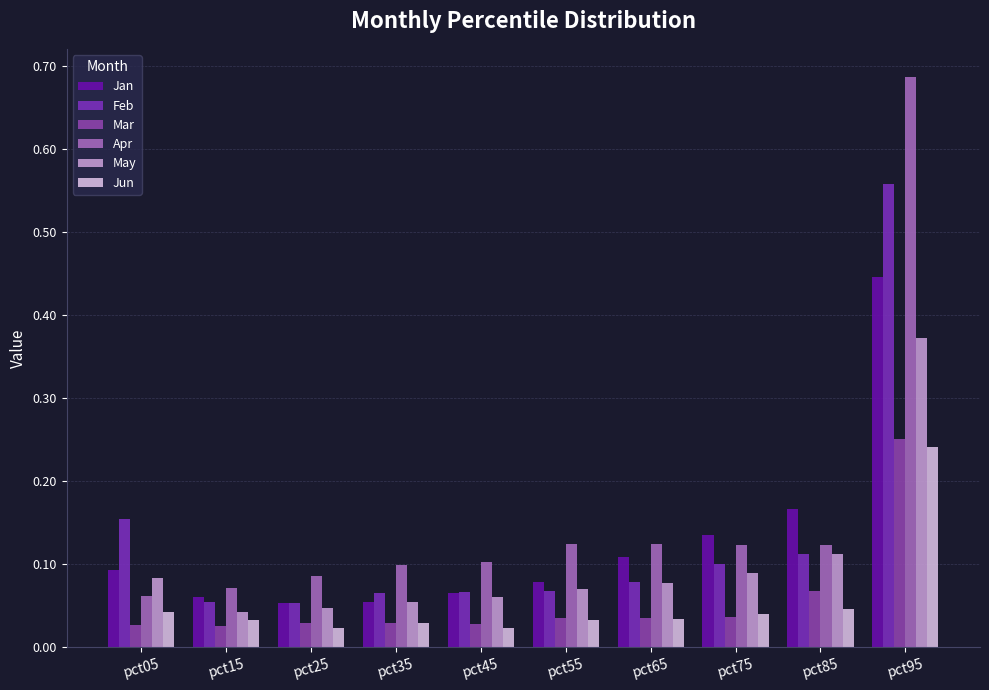

Which series has the widest spread of values?

Apr